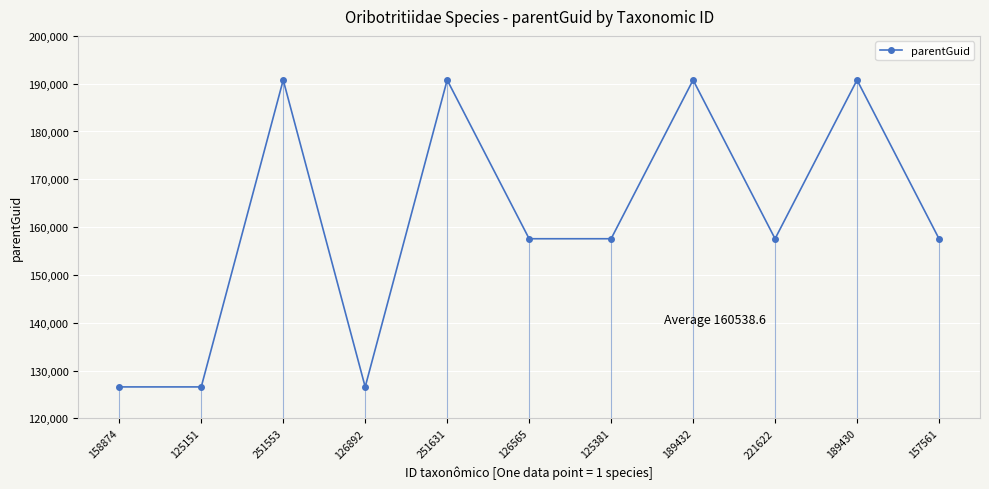

Rank the categories by value from lowest to highest.

158874, 125151, 126892, 126565, 125381, 221622, 157561, 251553, 251631, 189432, 189430